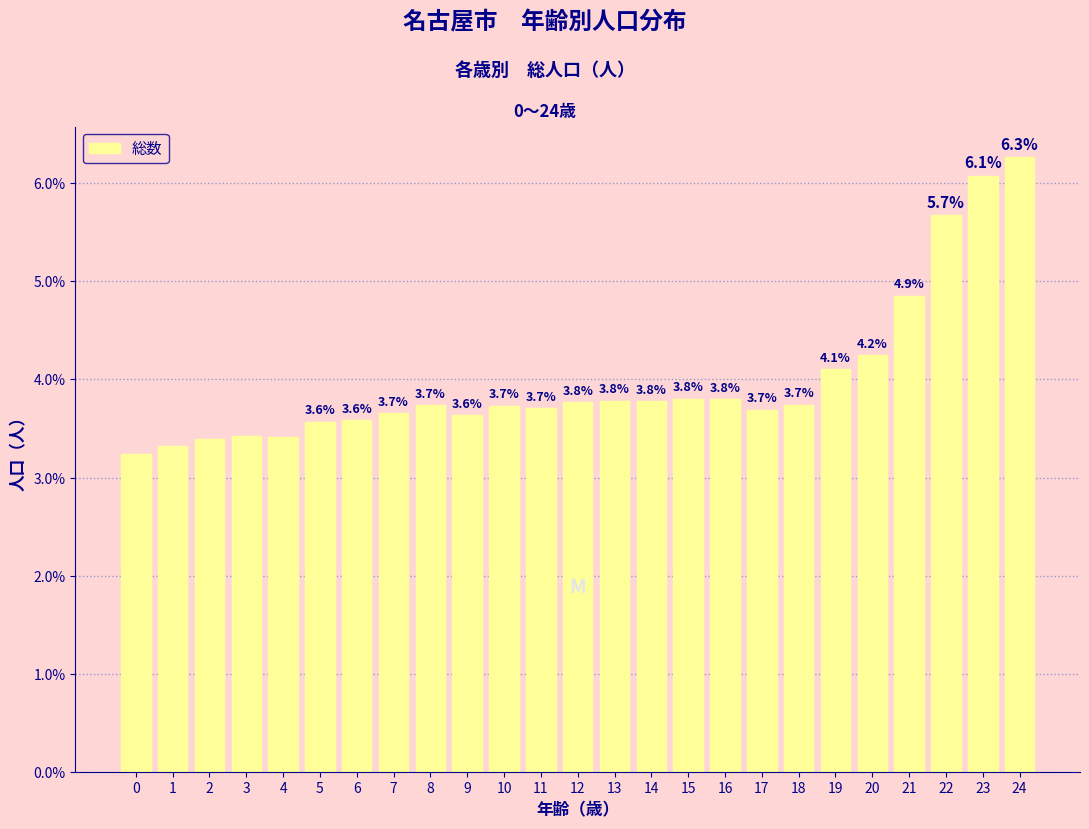

What is the maximum value shown in the chart?

6.3